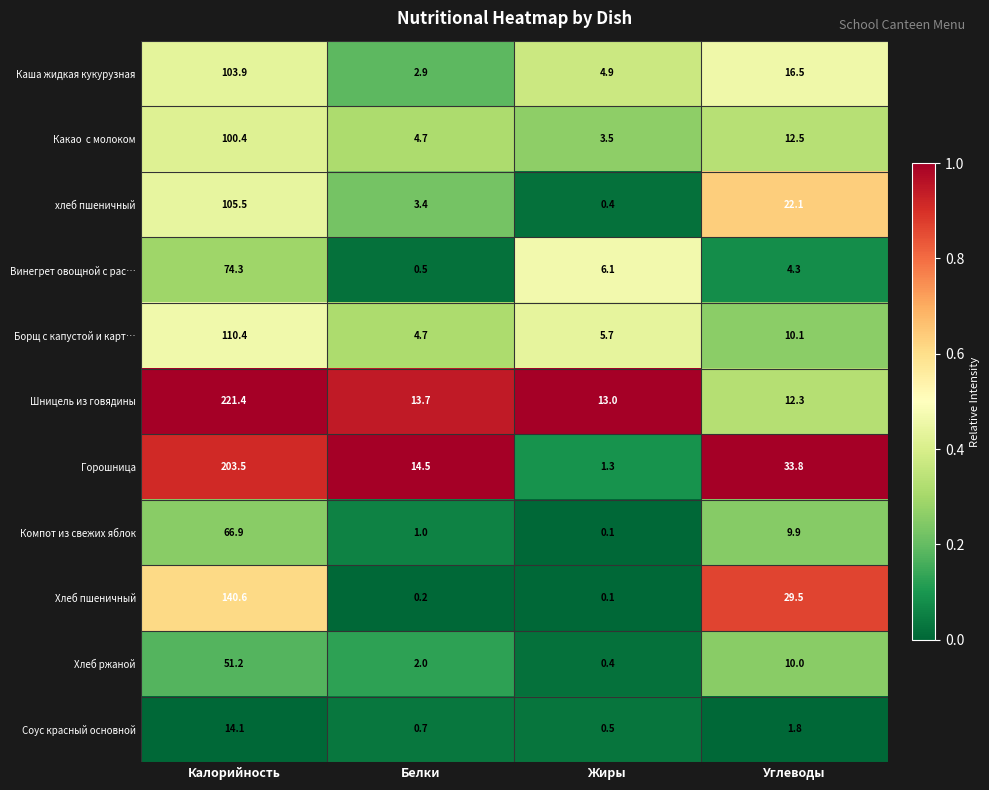

Which category has the lowest value across all series?

Жиры